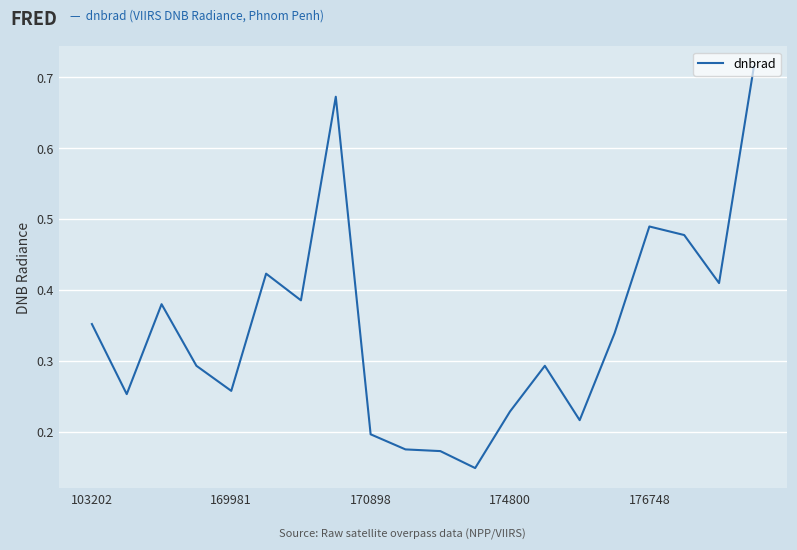

What is the difference between the maximum and minimum values?

0.6